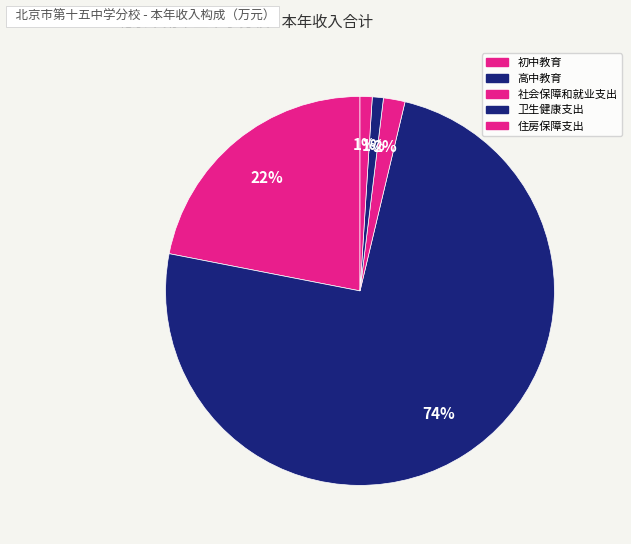

How many segments does this pie chart have?

5